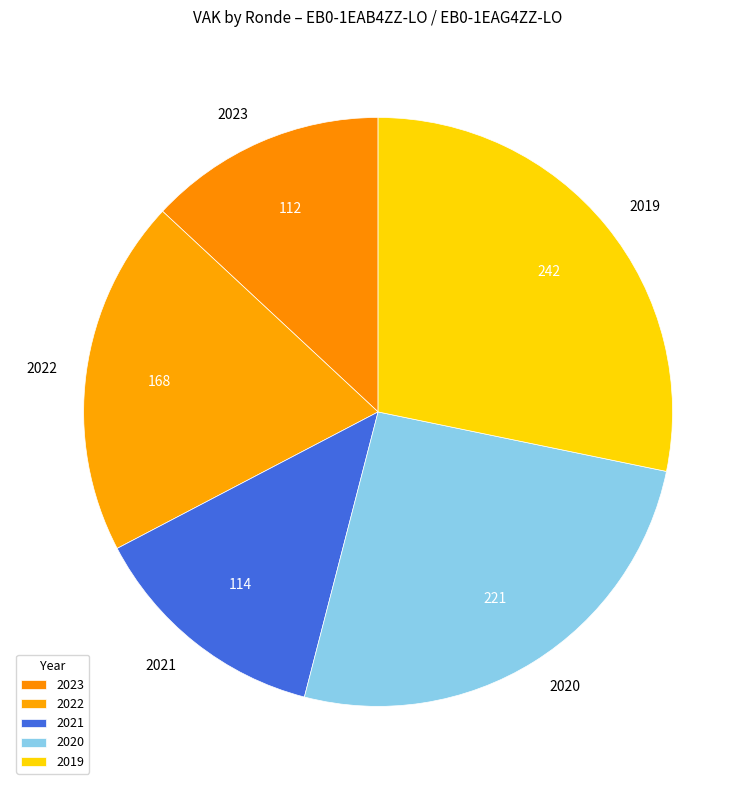

Is the sum of 2023 and 2021 greater than half?

No